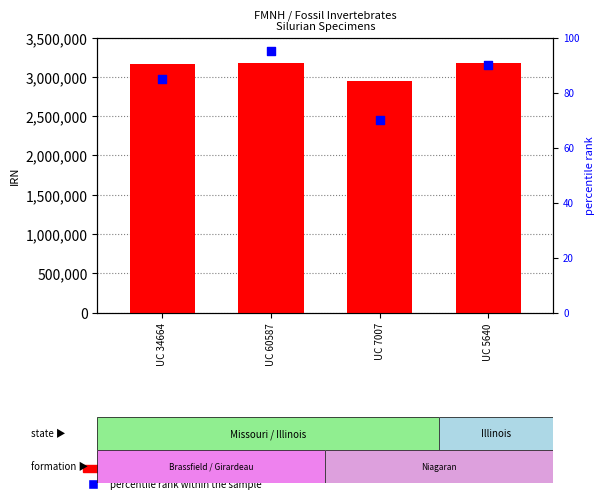

At which category is the sum across all series the highest?

UC 60587